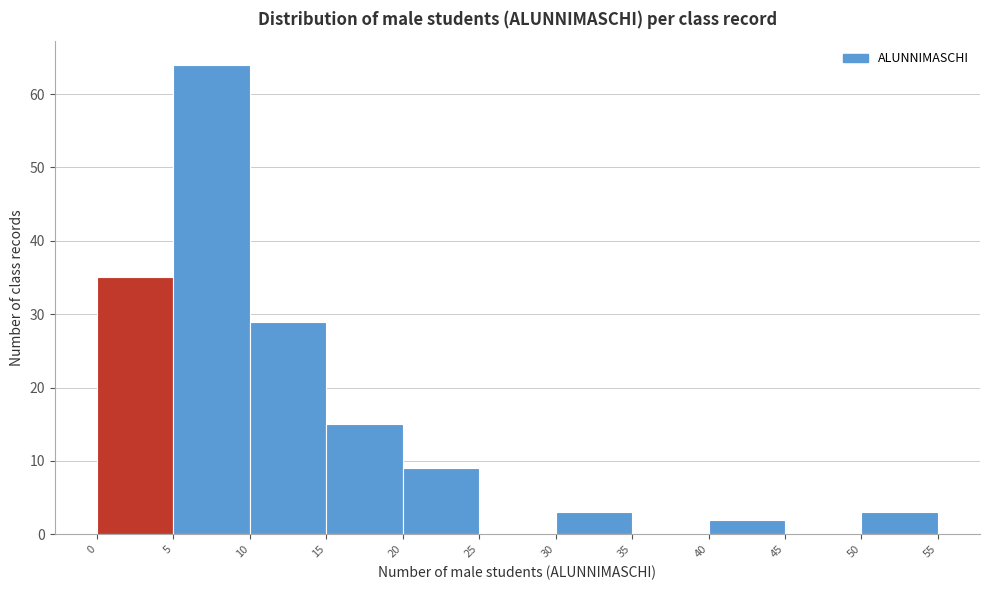

Reading left to right, list every bar in this chart as the range it spans on the x-axis followed by its height. The values are not printed on the chart, so give them approximately, as read against the axis.

0 to 5: 35
5 to 10: 64
10 to 15: 29
15 to 20: 15
20 to 25: 9
25 to 30: 0
30 to 35: 3
35 to 40: 0
40 to 45: 2
45 to 50: 0
50 to 55: 3